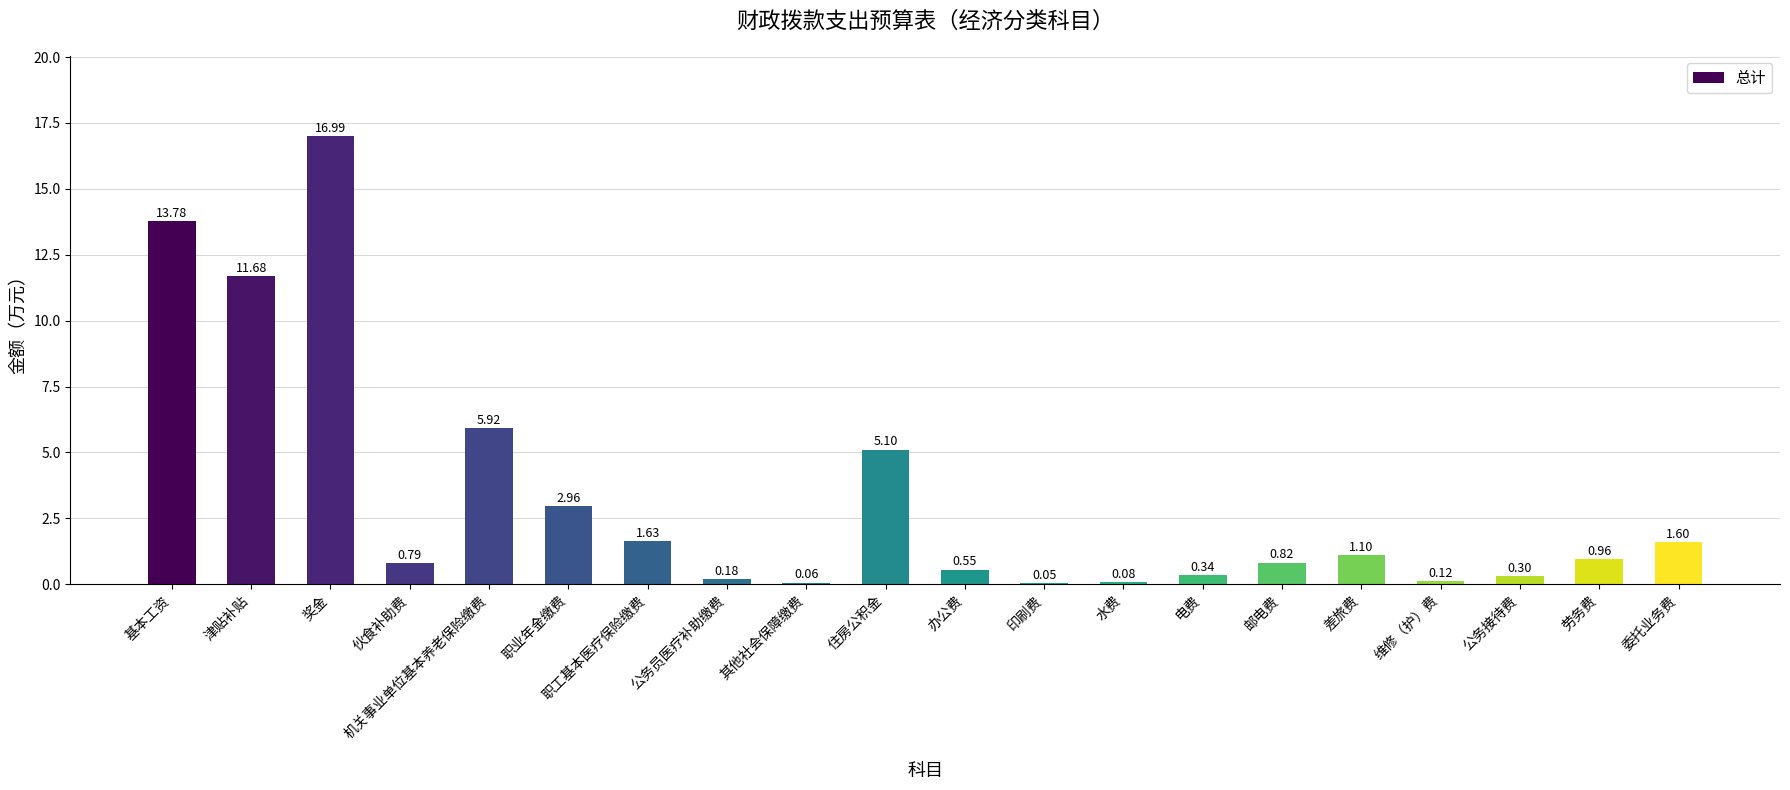

What is the change in value from 维修（护）费 to 委托业务费?

+1.5